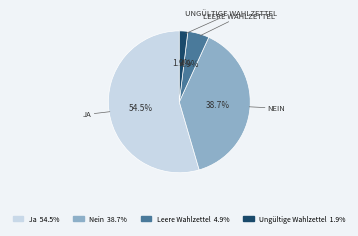

To the nearest percent, what portion does Leere Wahlzettel represent?

5%